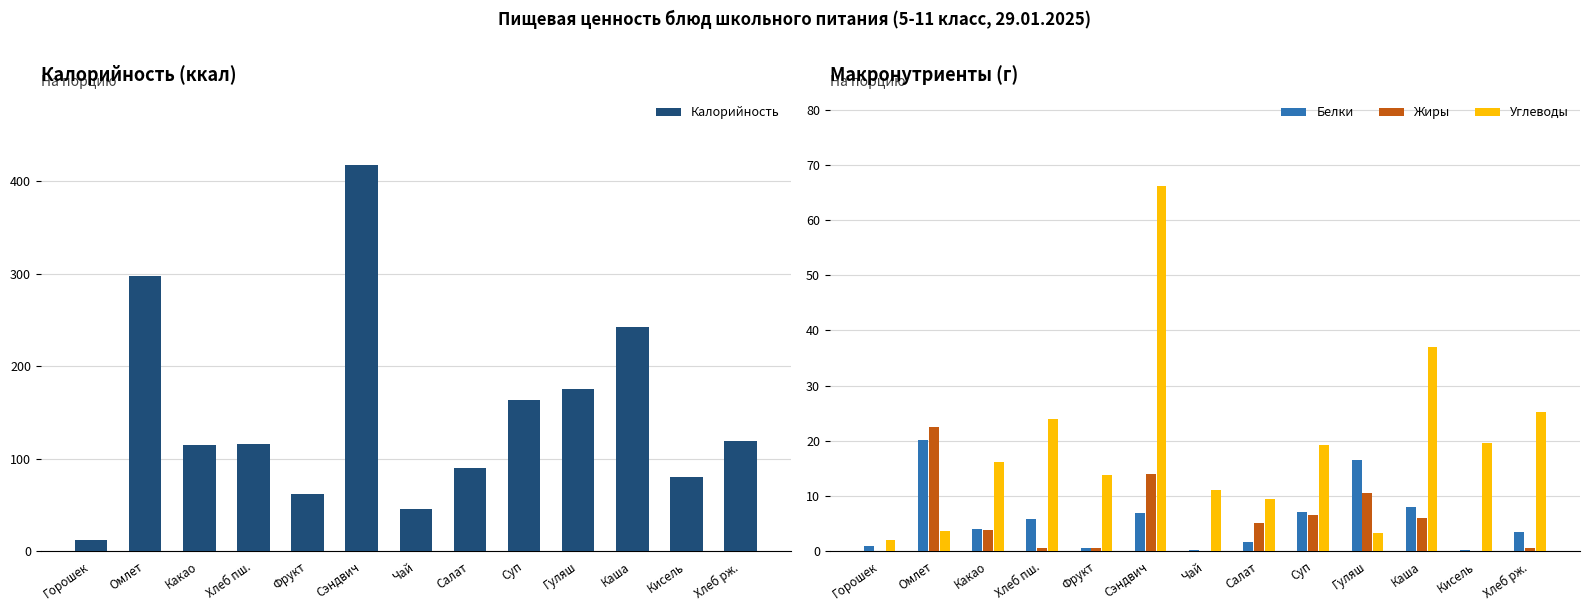

How many data points in Белки are less than 3?

5